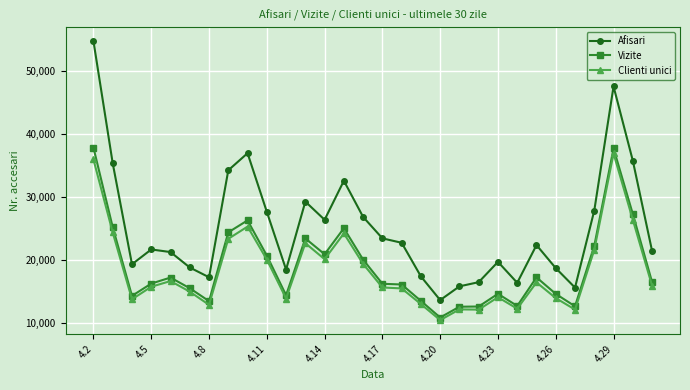

In Vizite, how many points are lower than both neighbors (excluding endpoints)?

7